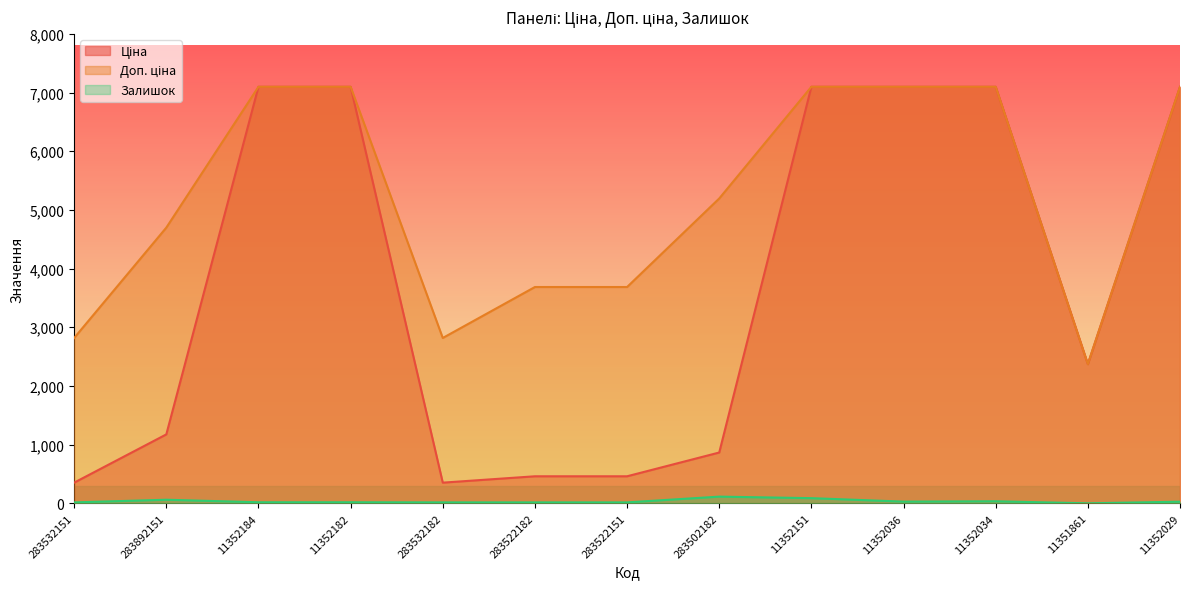

The Залишок series shows 29.0 at 11352036. True or false?

True